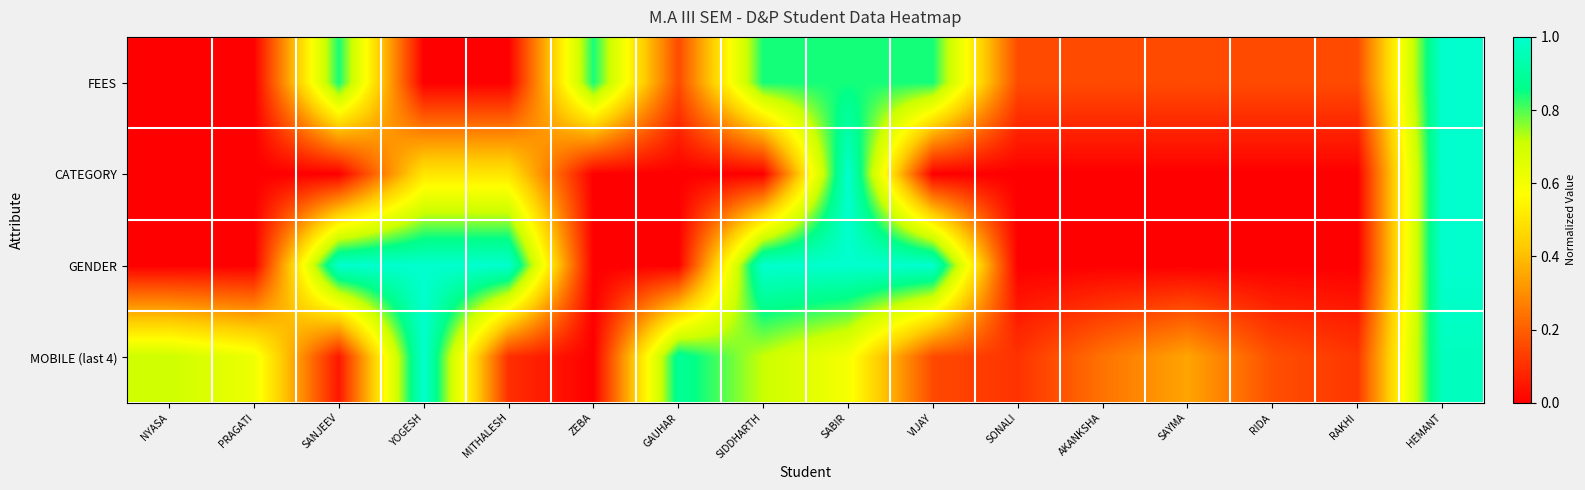

What is the total value across all series at MITHALESH?

1.6